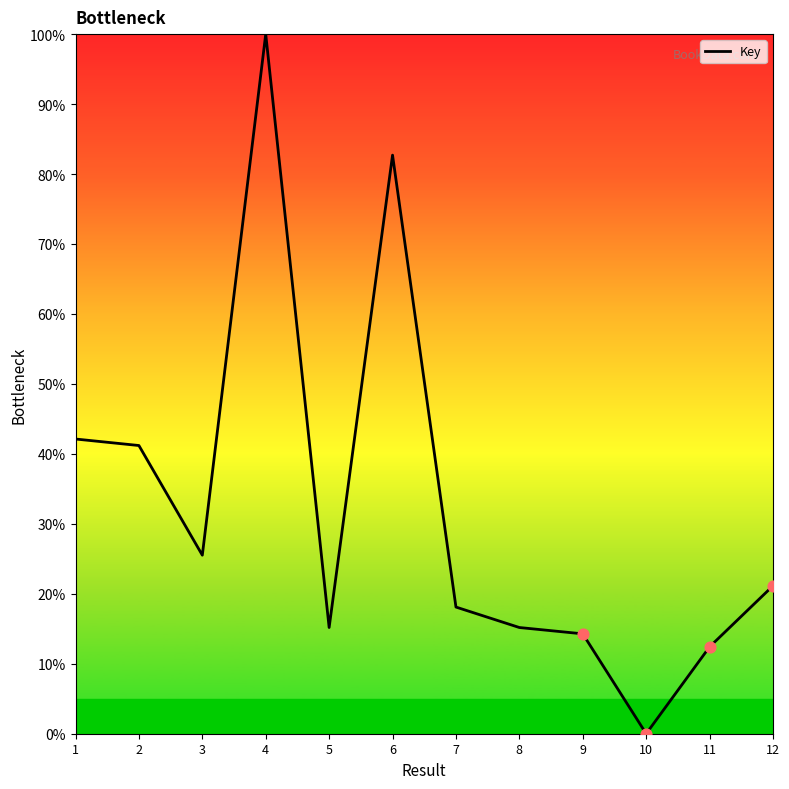

What is the change in value from 2 to 11?

-28.8